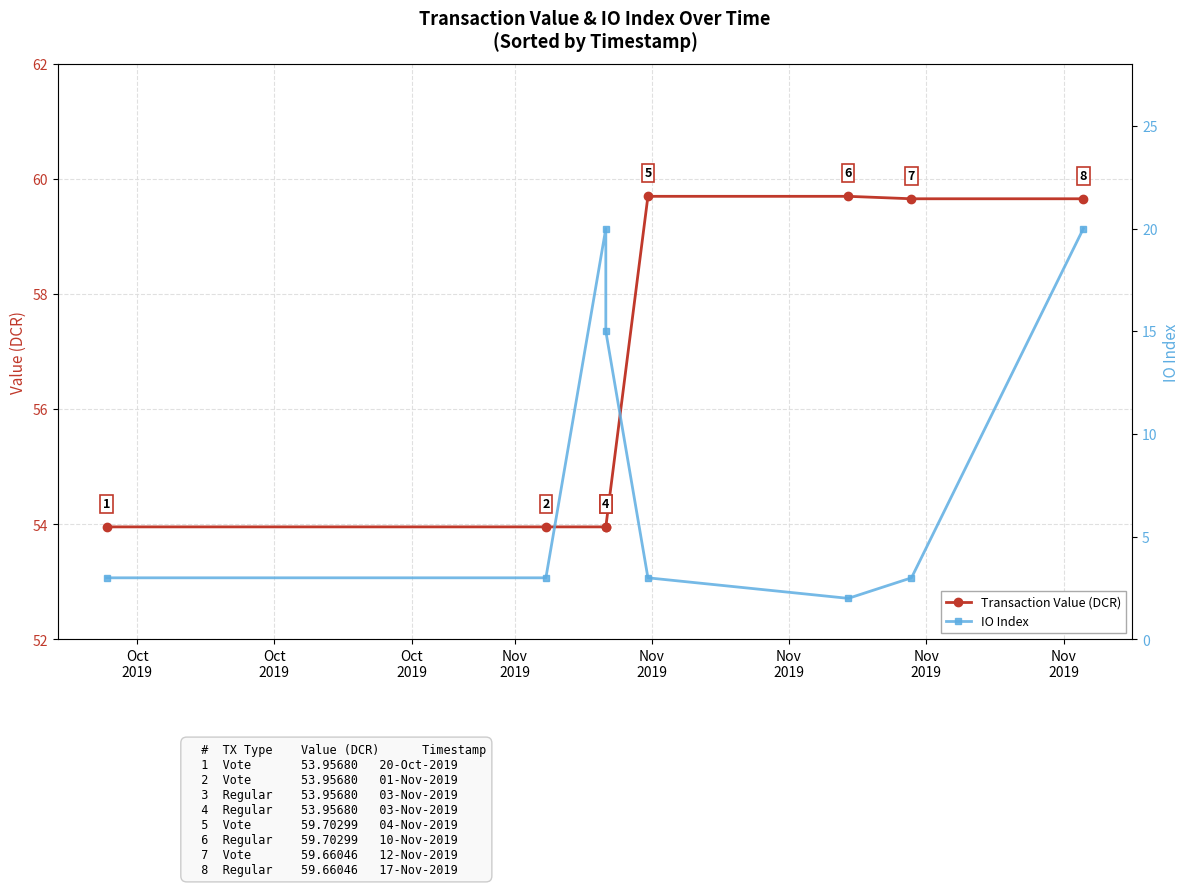

What are all the series names shown in the legend?

Transaction Value (DCR), IO Index